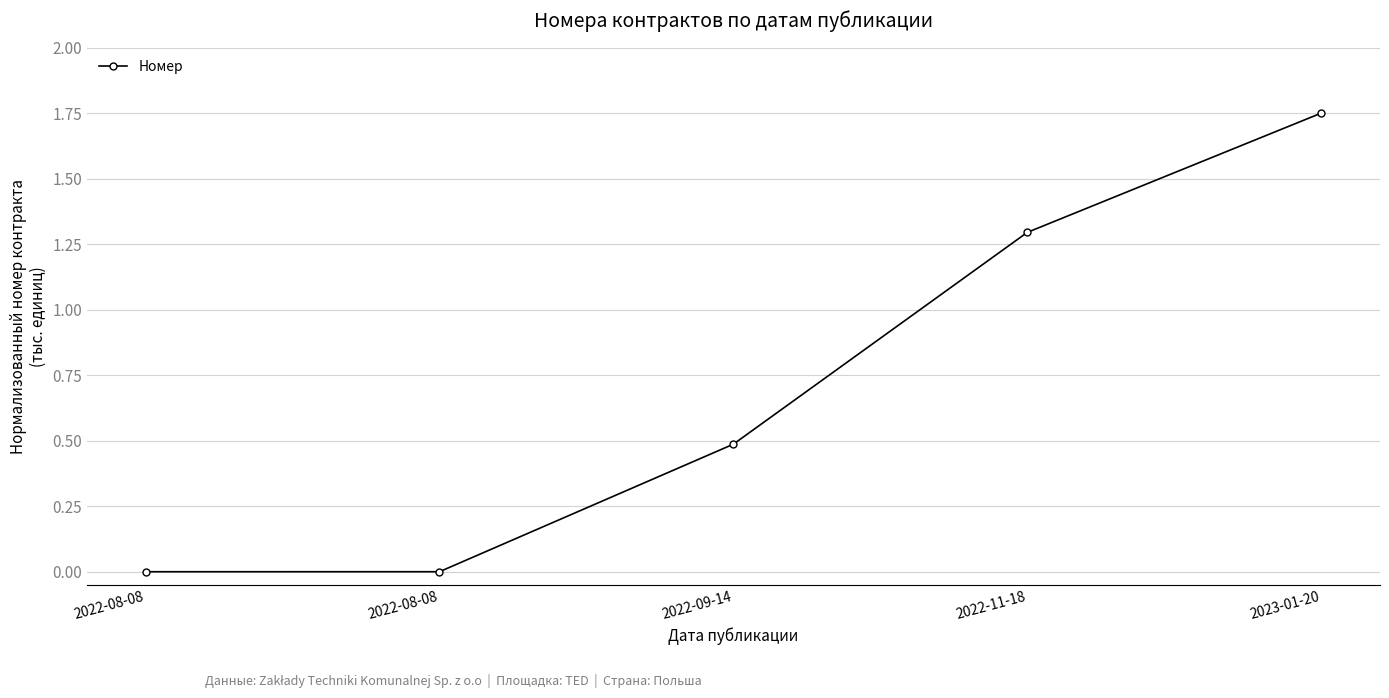

How many lines are shown in the chart?

1